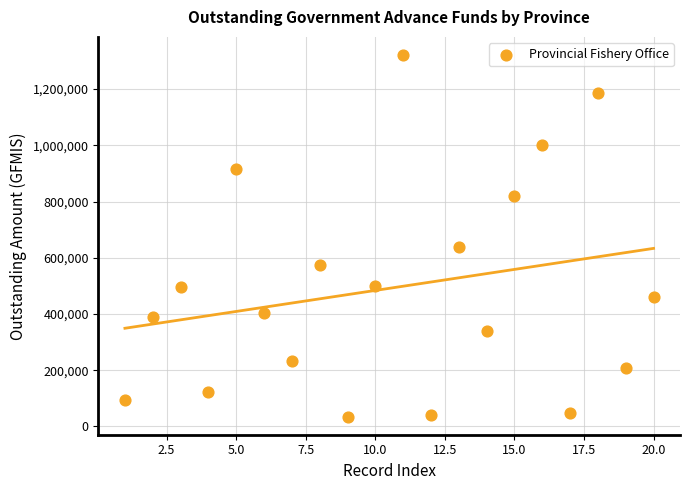

What Y value in the scatter plot is closest to 678173?

636605.0